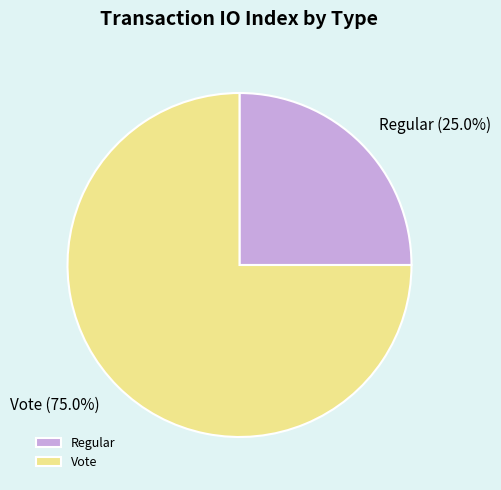

What percentage do Vote and Regular together represent?

100.0%